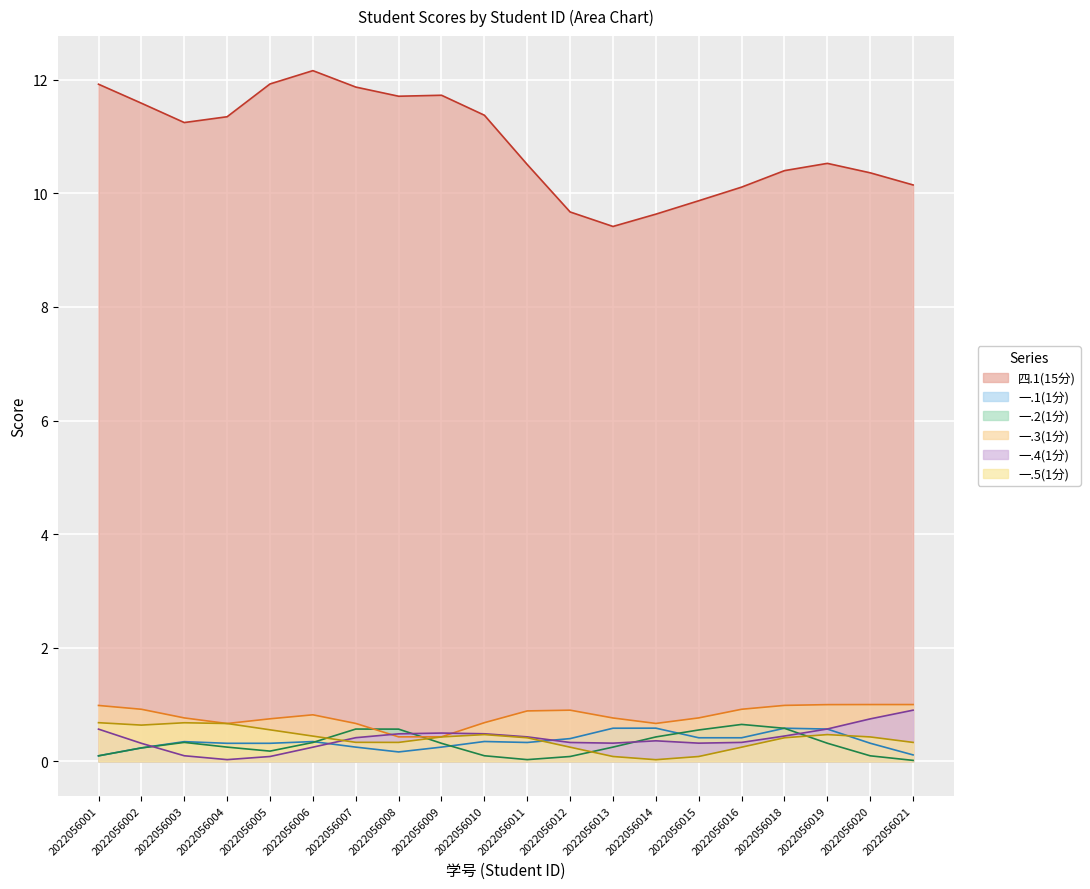

Which series has the largest total across all categories?

四.1(15分)